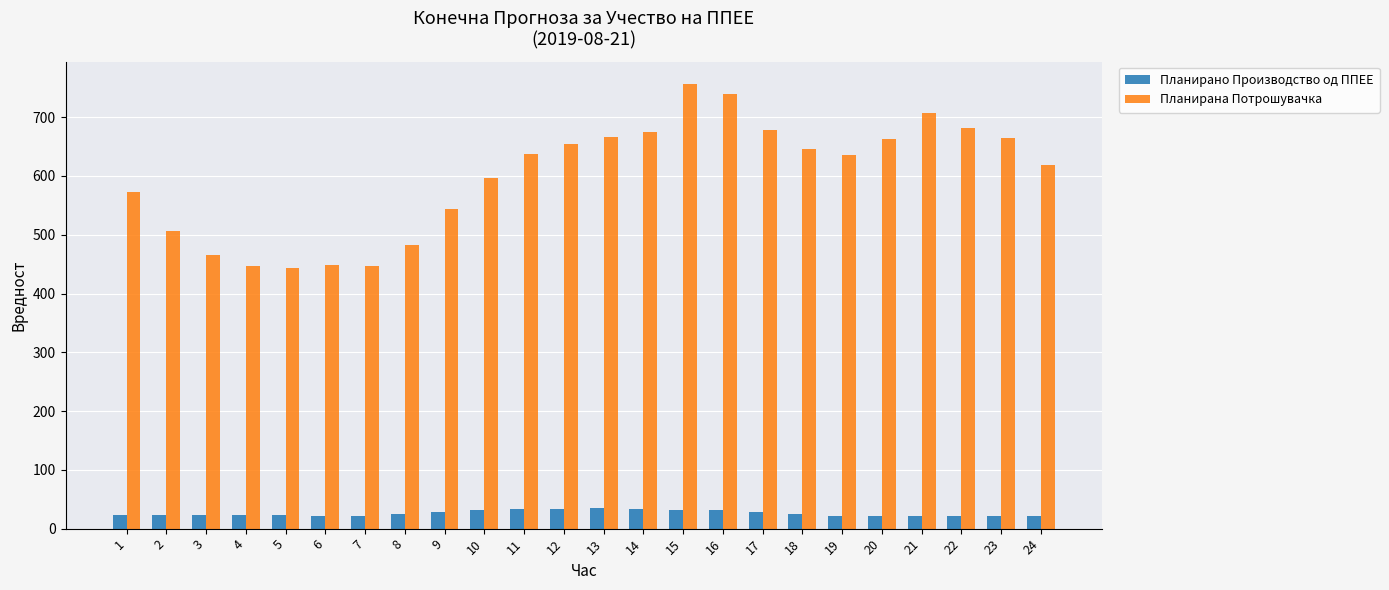

Rank the series at 17 from lowest to highest value.

Планирано Производство од ППЕЕ, Планирана Потрошувачка